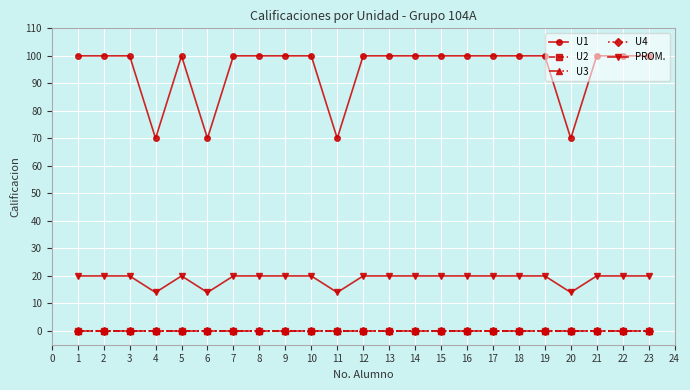

At how many categories does at least one series exceed 98?

19